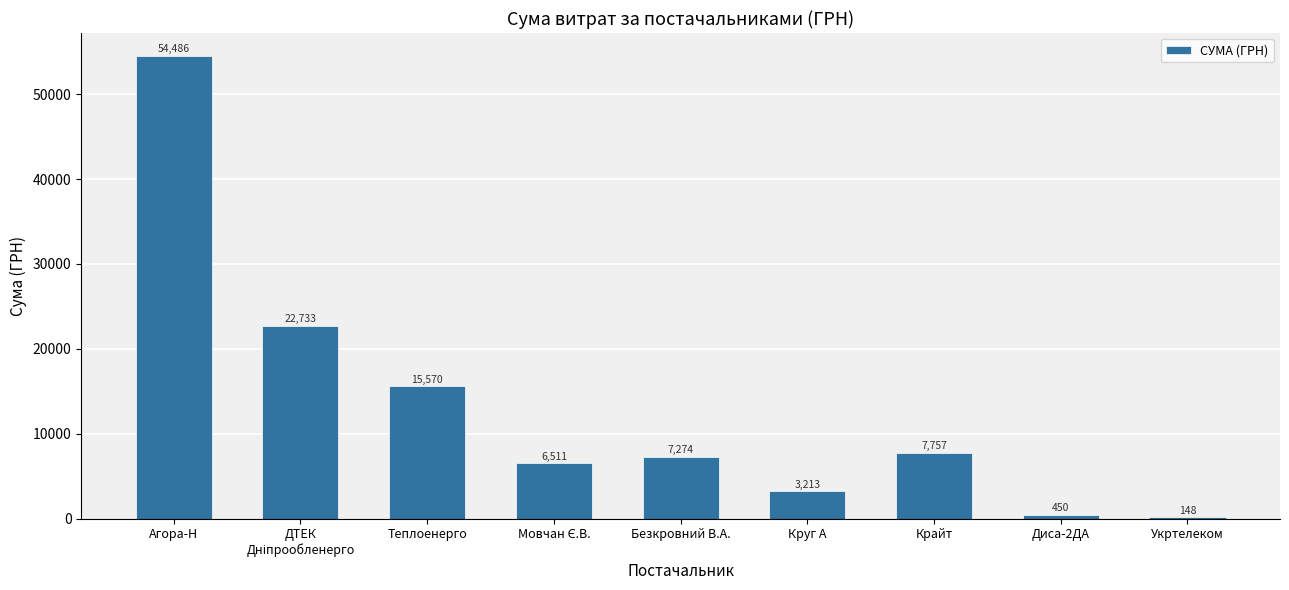

What is the ratio of the value at Круг А to the value at Безкровний В.А.?

0.4